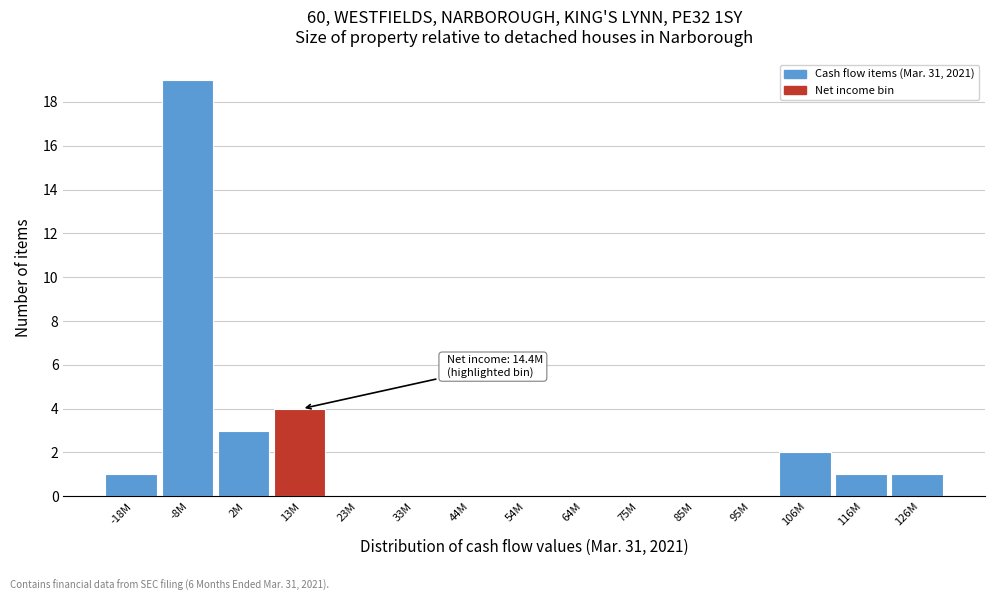

Reading left to right, transcribe all the data shown in this chart.

-18M=1	-8M=19	2M=3	13M=4	23M=0	33M=0	44M=0	54M=0	64M=0	75M=0	85M=0	95M=0	106M=2	116M=1	126M=1